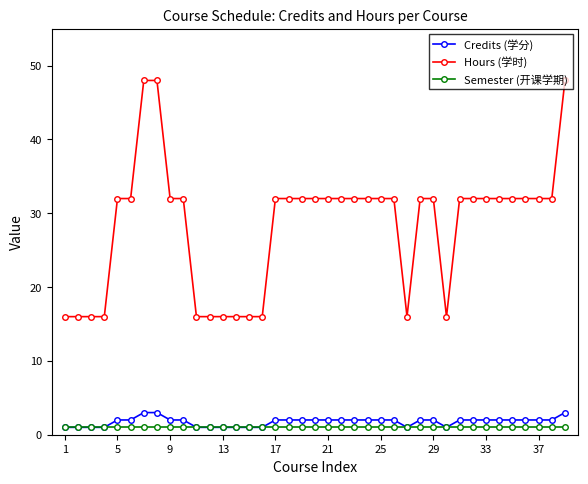

What is the maximum value shown in the chart?

48